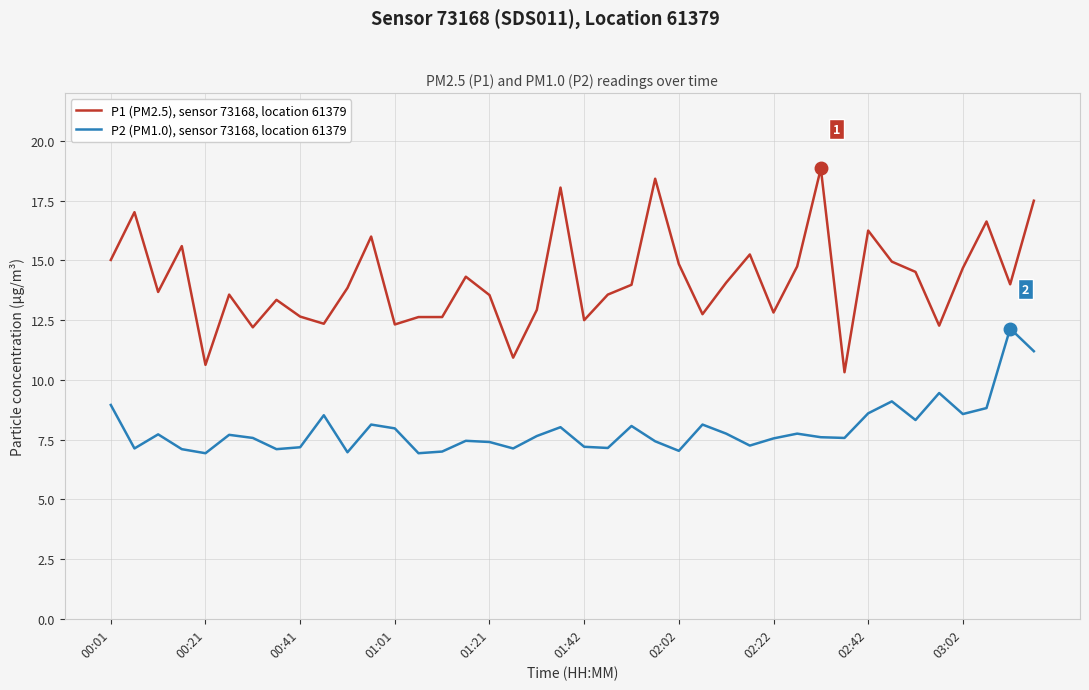

Which series has the largest total across all categories?

P1 (PM2.5), sensor 73168, location 61379